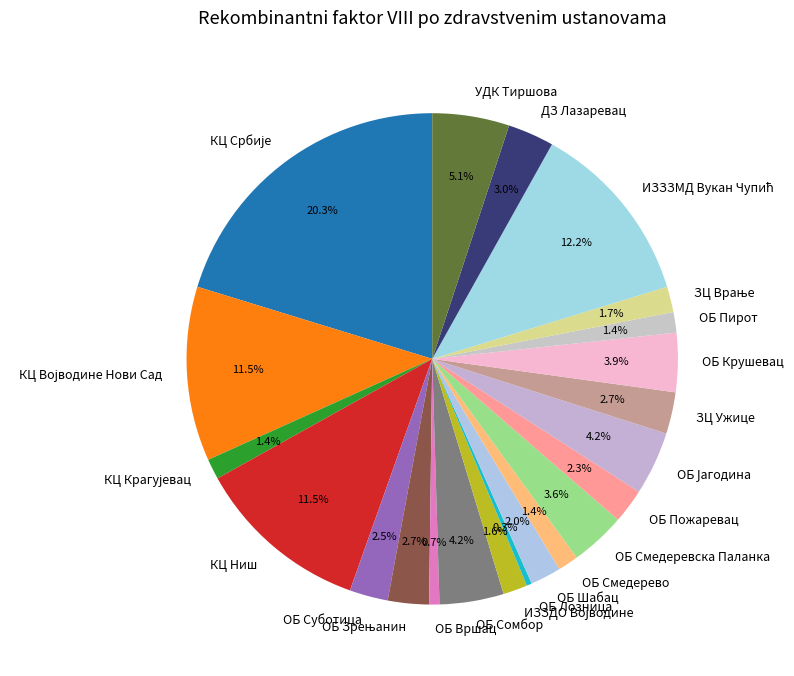

Is the sum of ОБ Вршац and ОБ Лозница greater than half?

No